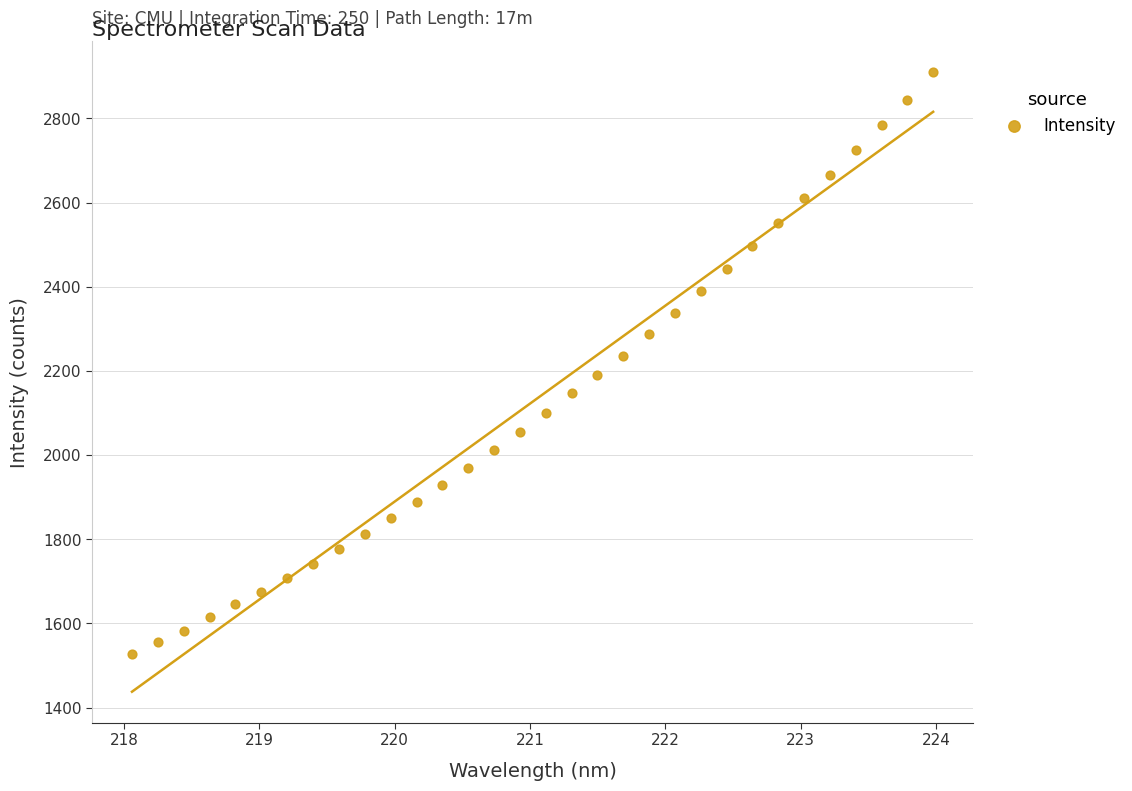

What is the range of Y values (max minus min)?

1382.3